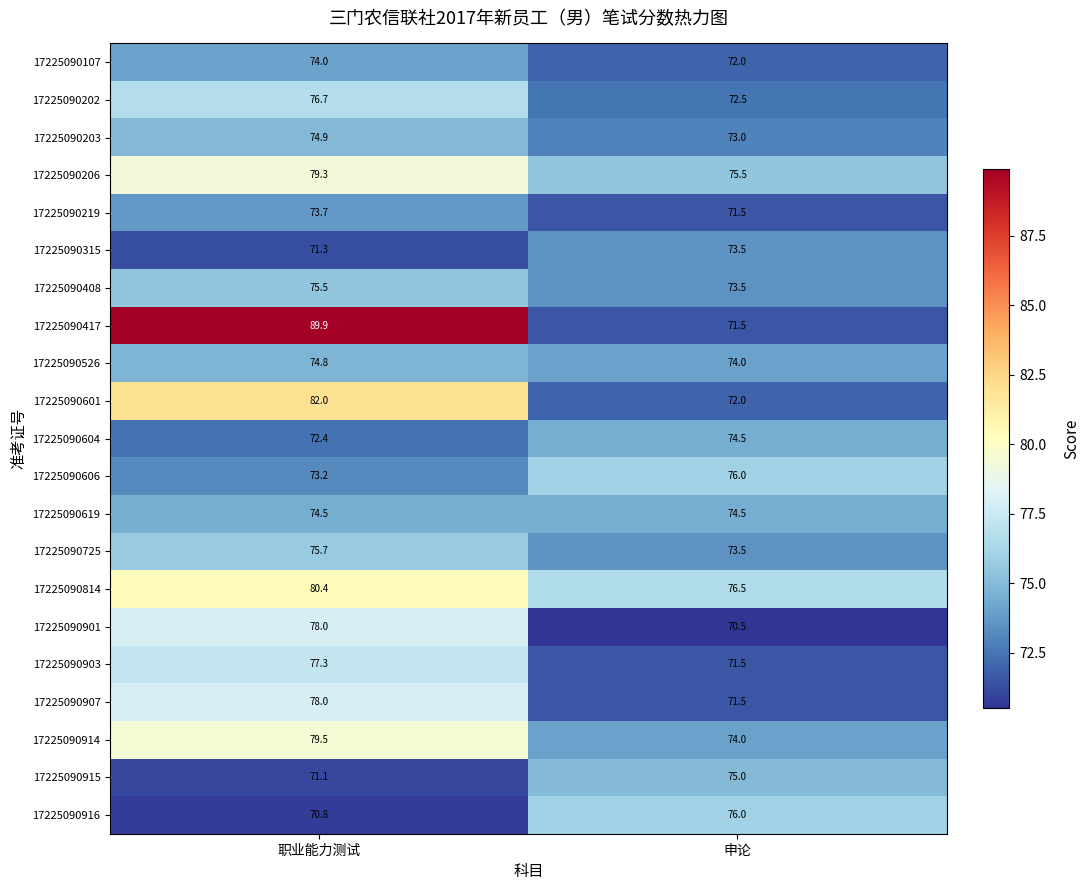

What is the approximate value of 17225090901 at 职业能力测试?

78.0